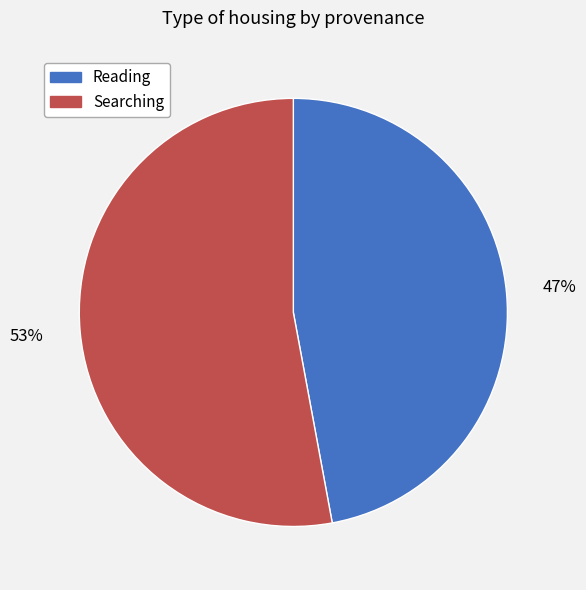

Is the sum of Searching and Reading greater than half?

Yes